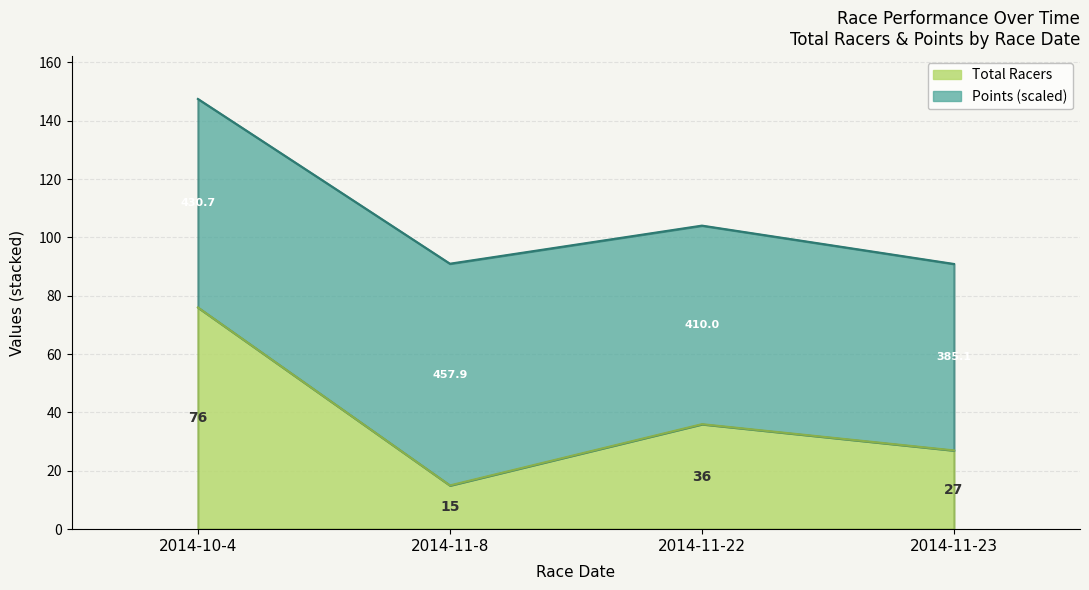

Rank the categories by value from lowest to highest.

2014-11-8, 2014-11-23, 2014-11-22, 2014-10-4